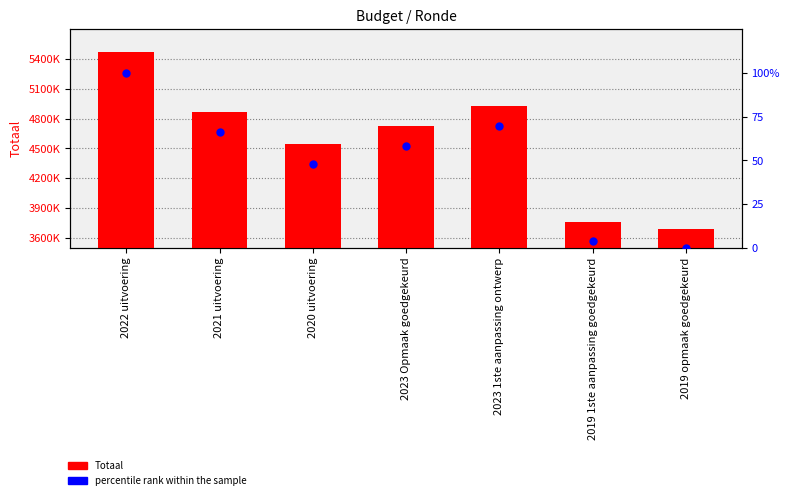

Which series has the largest Y range (max minus min)?

Totaal